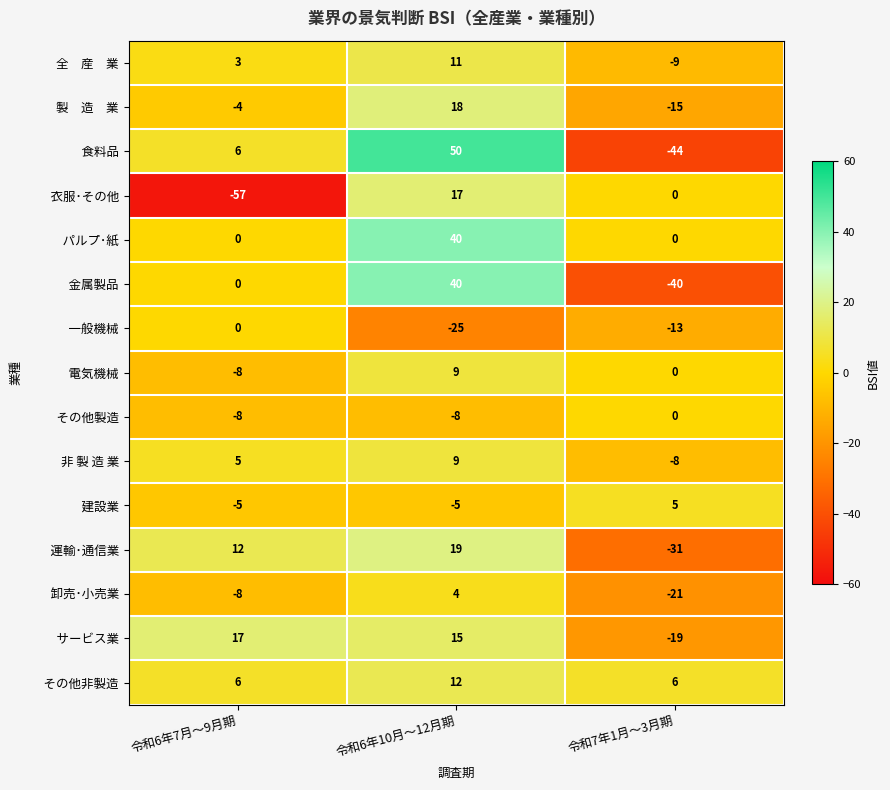

What is the difference between the highest and lowest values at 令和6年10月～12月期?

75